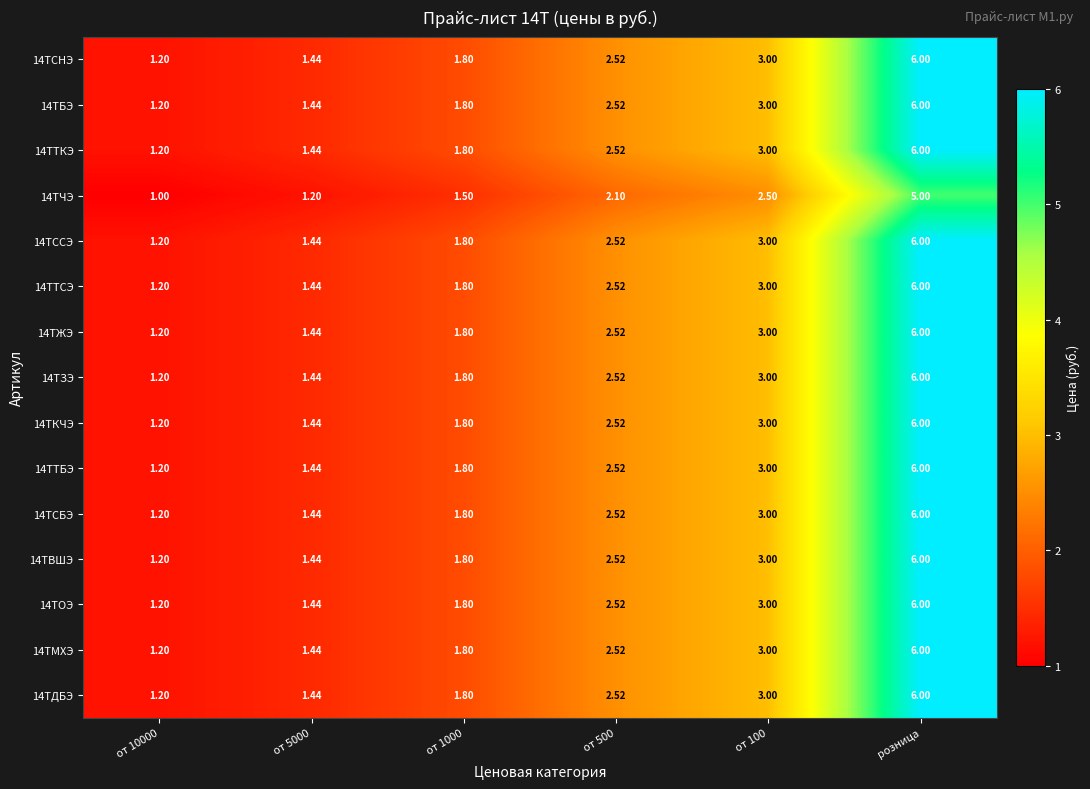

At which category is the sum across all series the highest?

розница